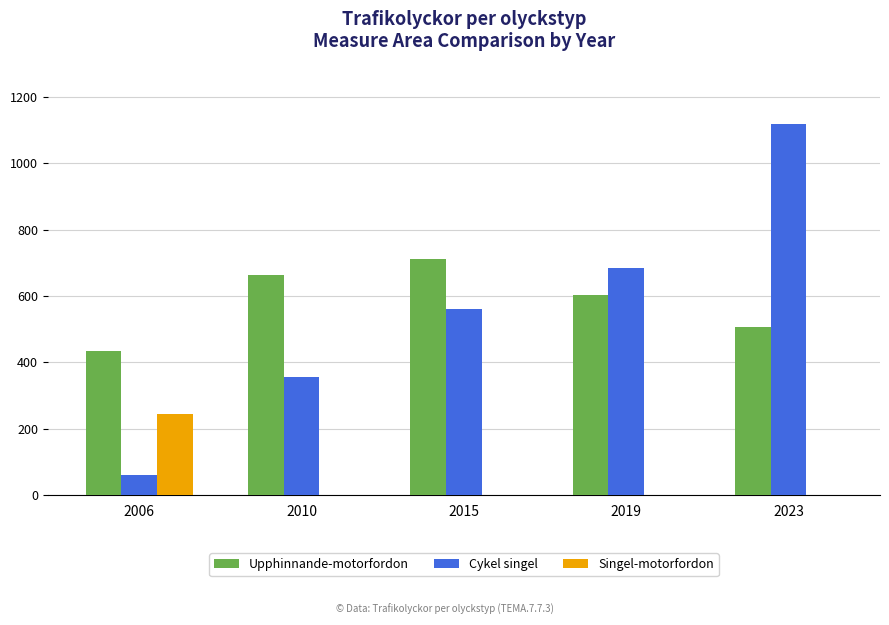

What is the sum of all Upphinnande-motorfordon values?

2918